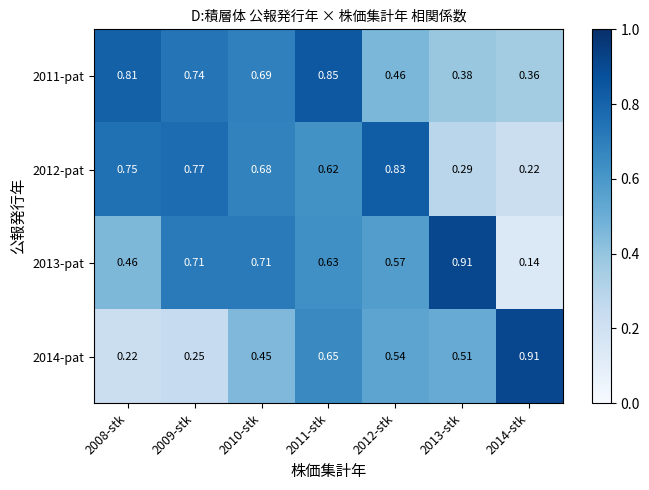

Count the number of categories in the chart.

7